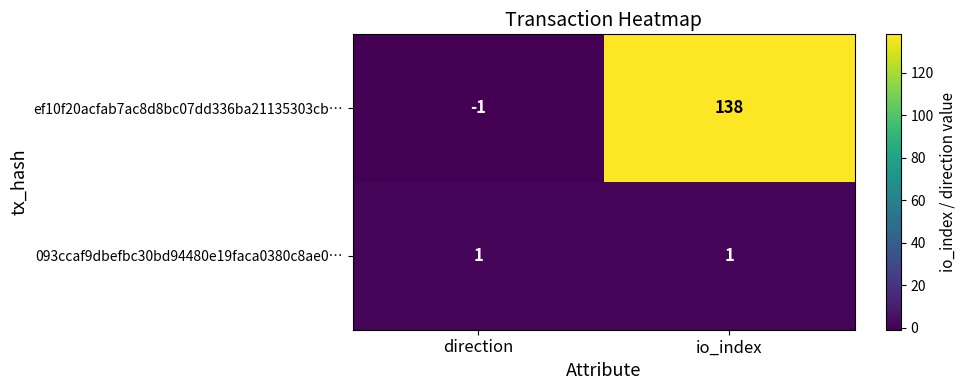

At which category is the sum across all series the highest?

io_index